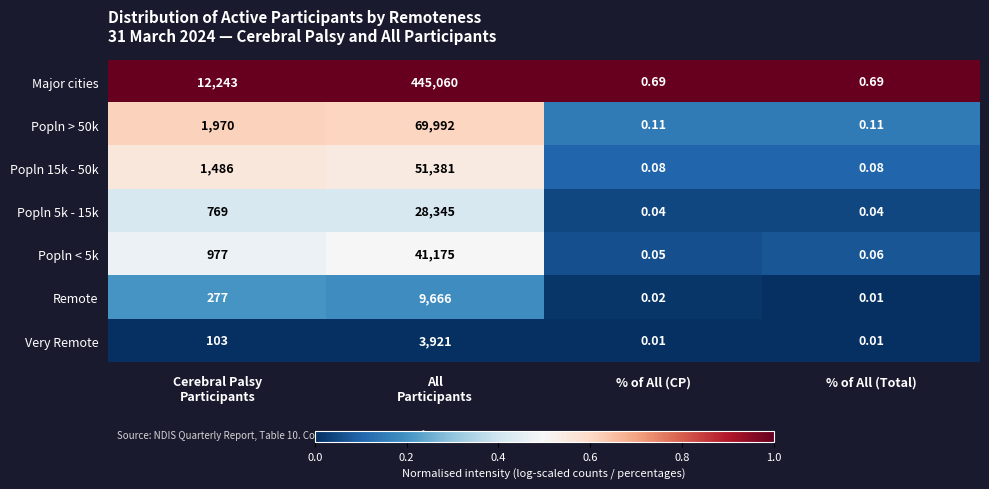

Is the value of Popln > 50k at % of All (CP) greater than the value of Very Remote at % of All (CP)?

Yes